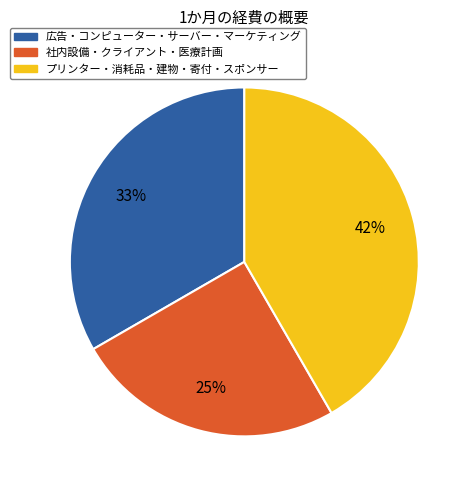

What is the largest slice in the pie chart?

プリンター・消耗品・建物・寄付・スポンサー